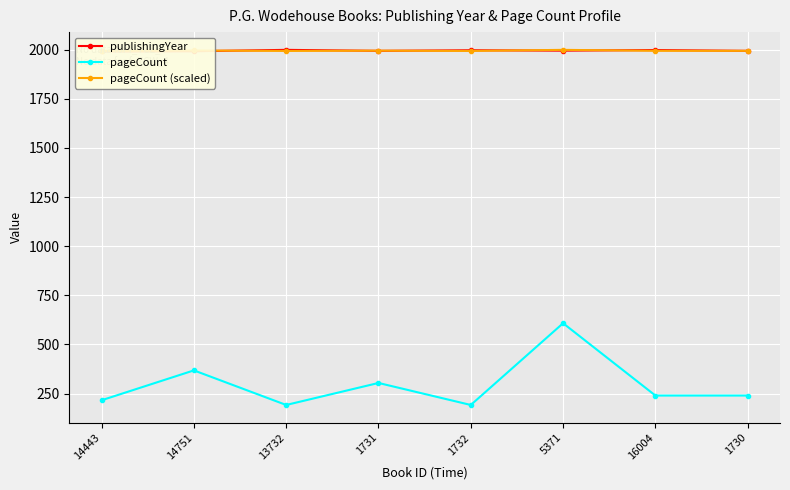

At which label does publishingYear first exceed 1995?

13732